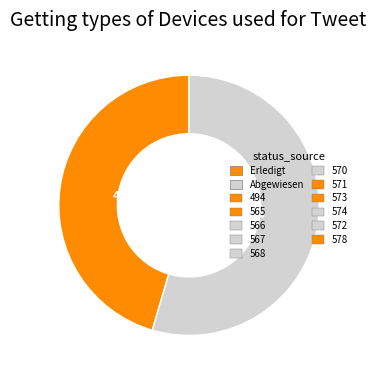

Is there any slice that represents more than half of the pie?

Yes